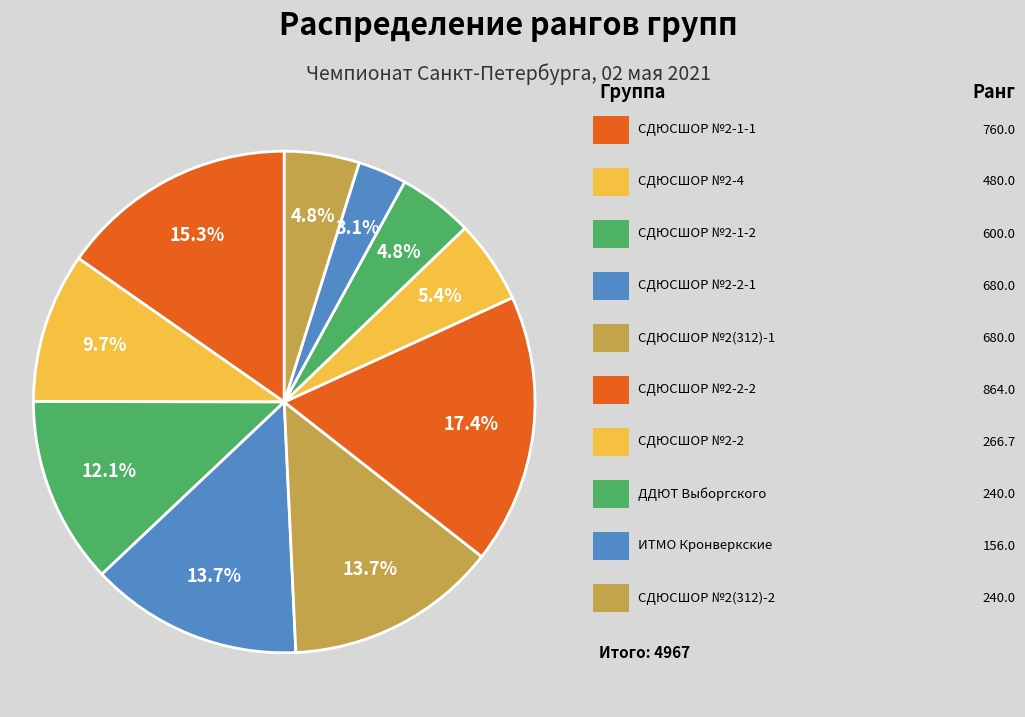

Count the number of slices in the pie.

10